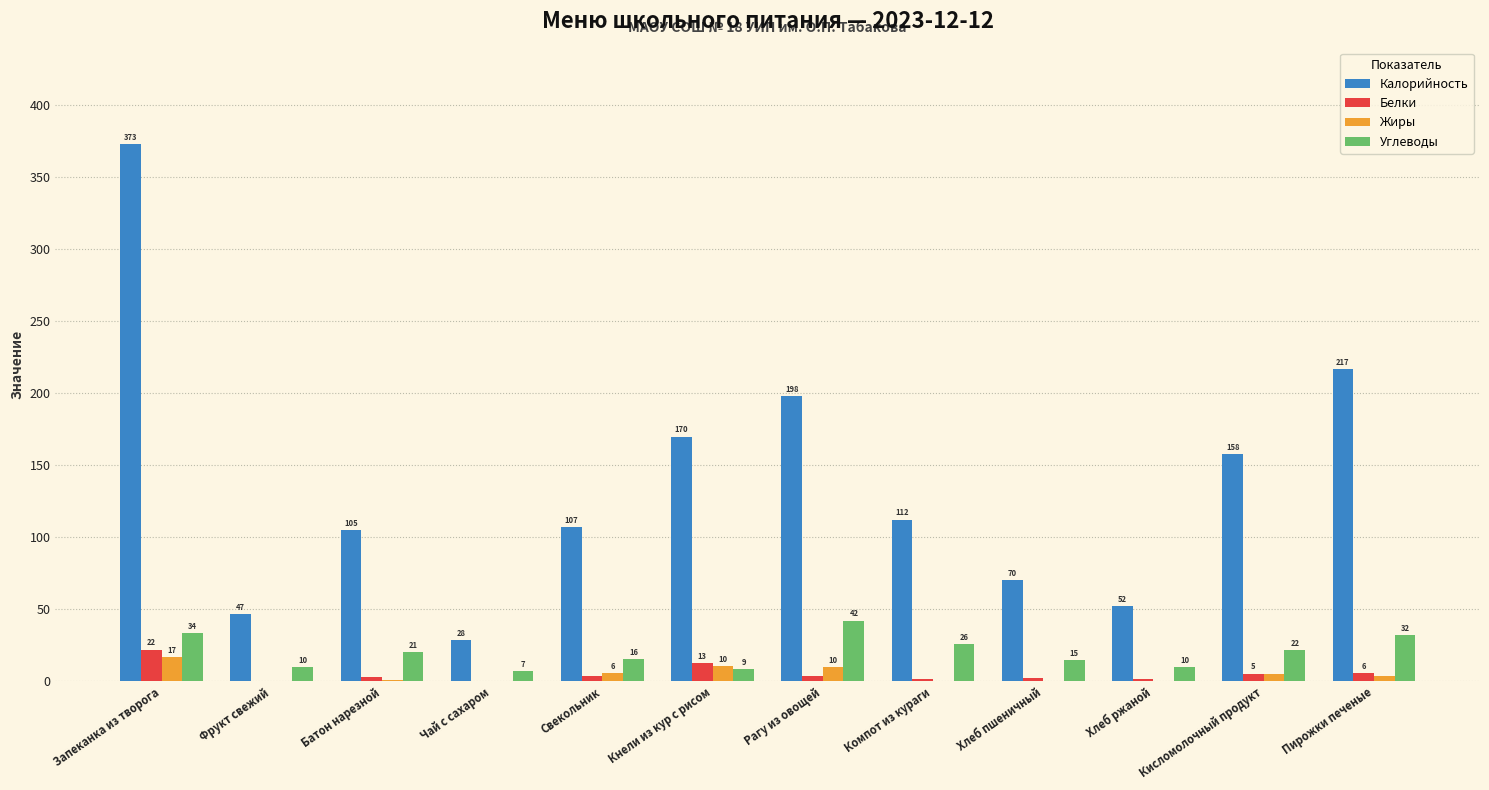

Count the number of categories in the chart.

12